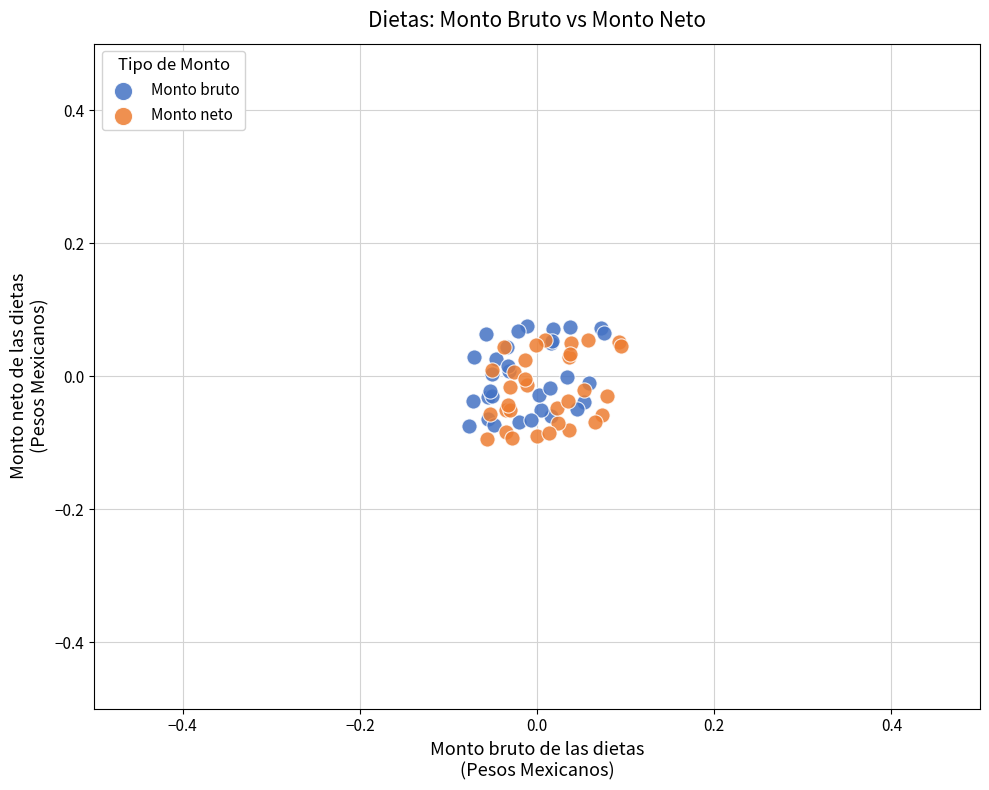

Which series contains the highest Y value?

Monto bruto